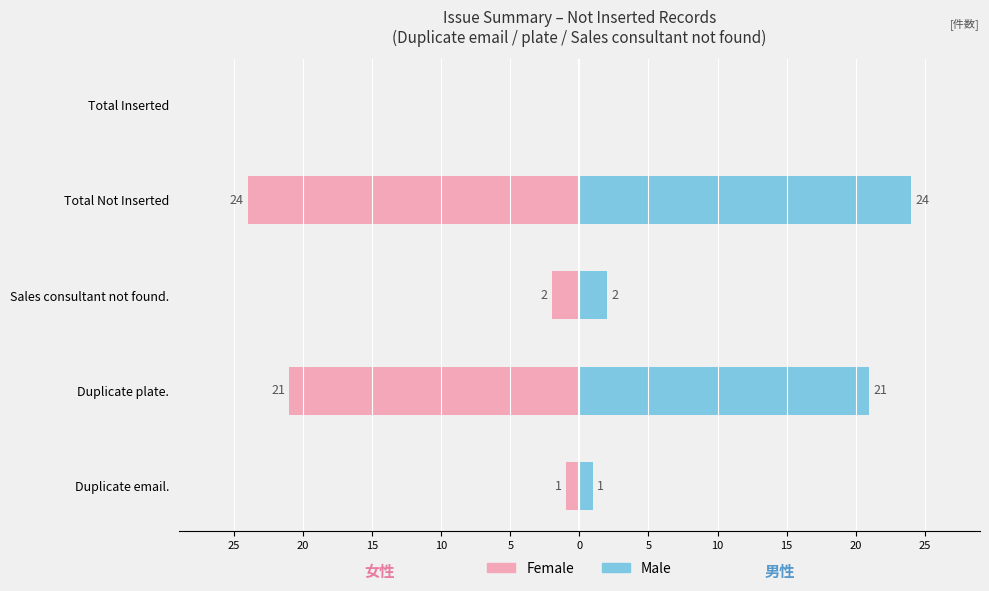

Does the chart contain stacked bars?

No